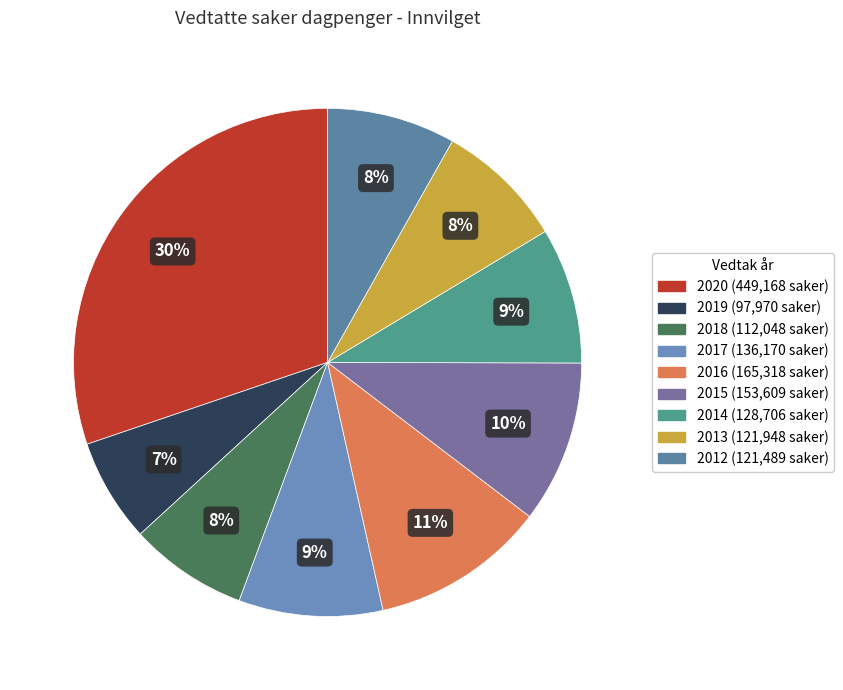

Count the number of slices in the pie.

9